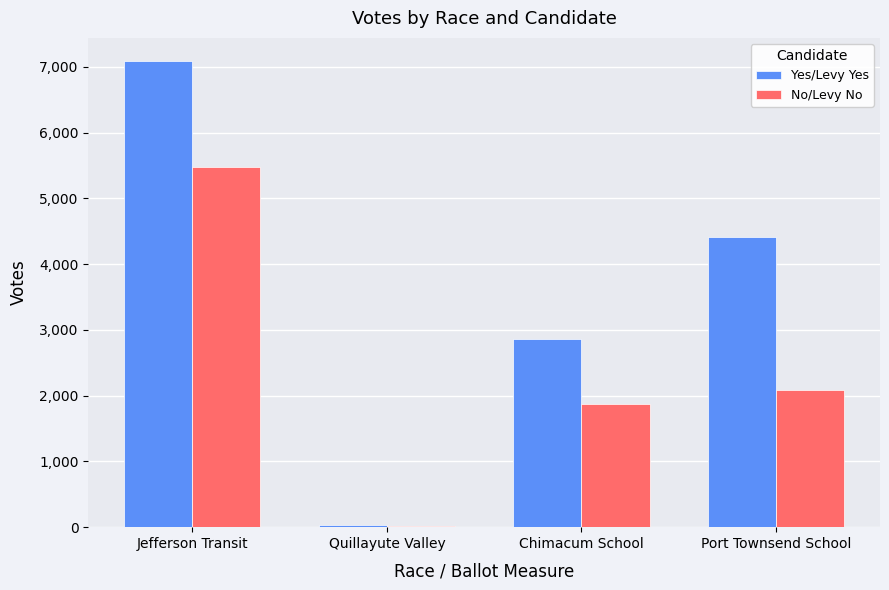

The No/Levy No series shows 2089 at Port Townsend School. True or false?

True